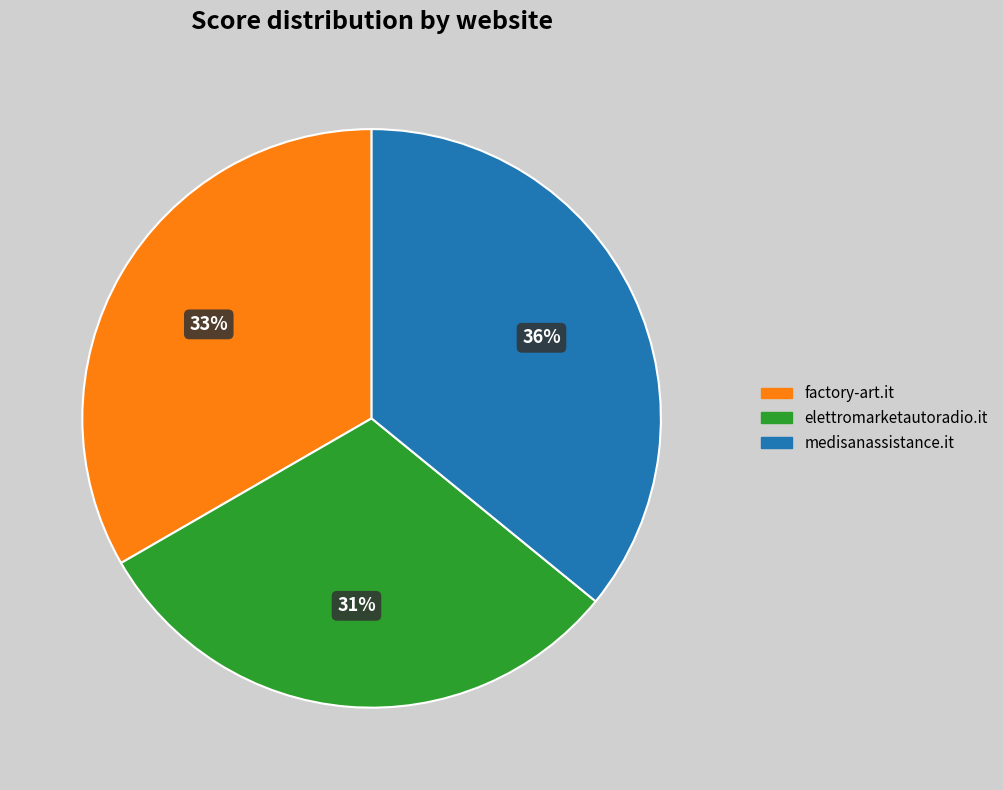

To the nearest percent, what is the difference between the factory-art.it and medisanassistance.it slice percentages?

3%